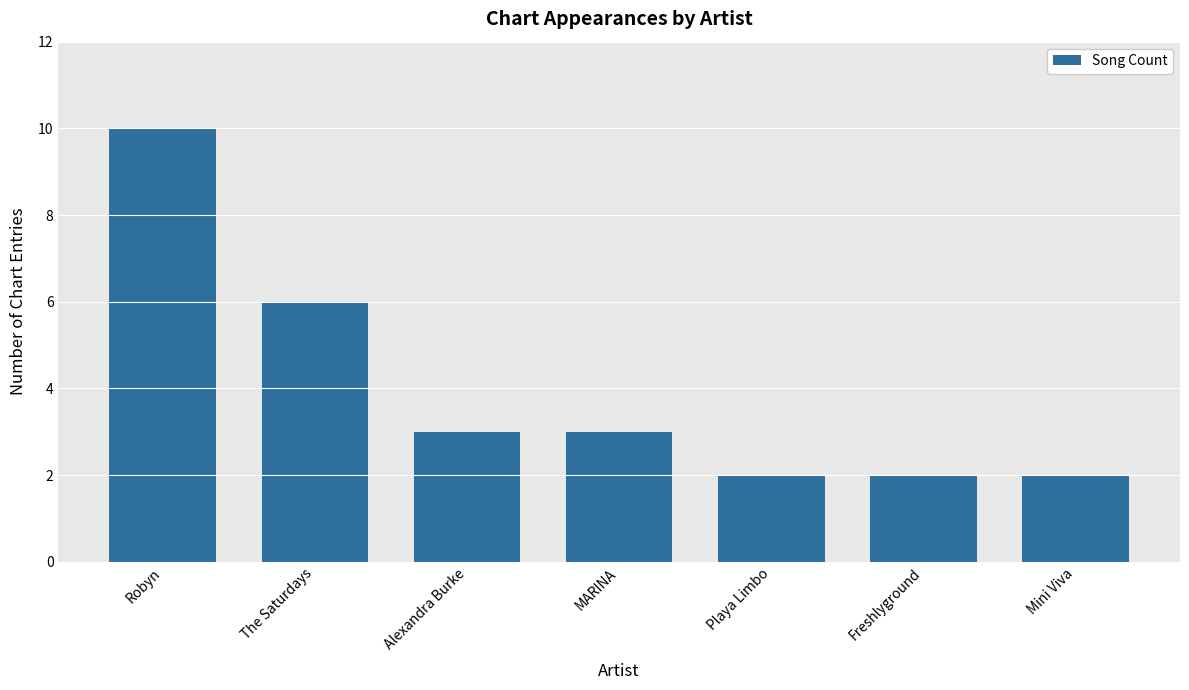

What is the value of the 6th bar from the left?

2